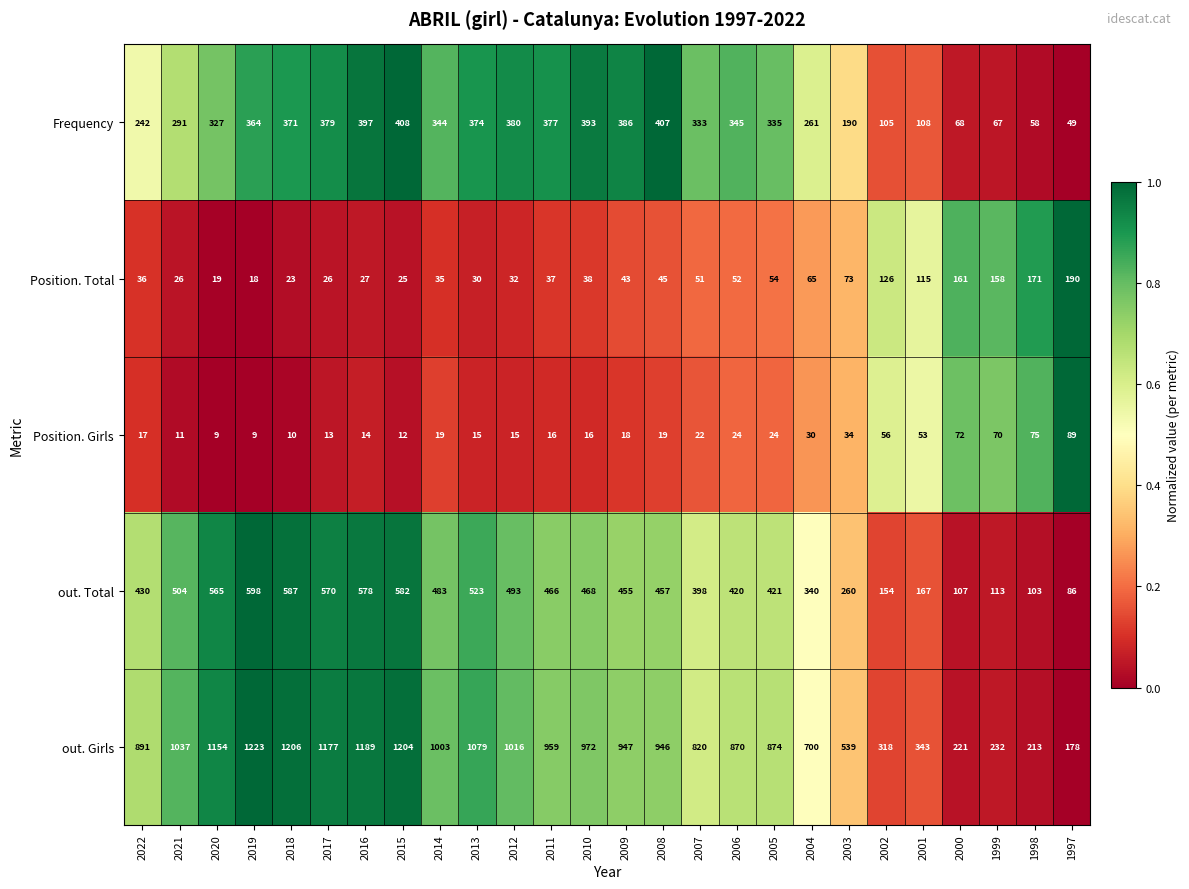

How many data points does each series have?

26